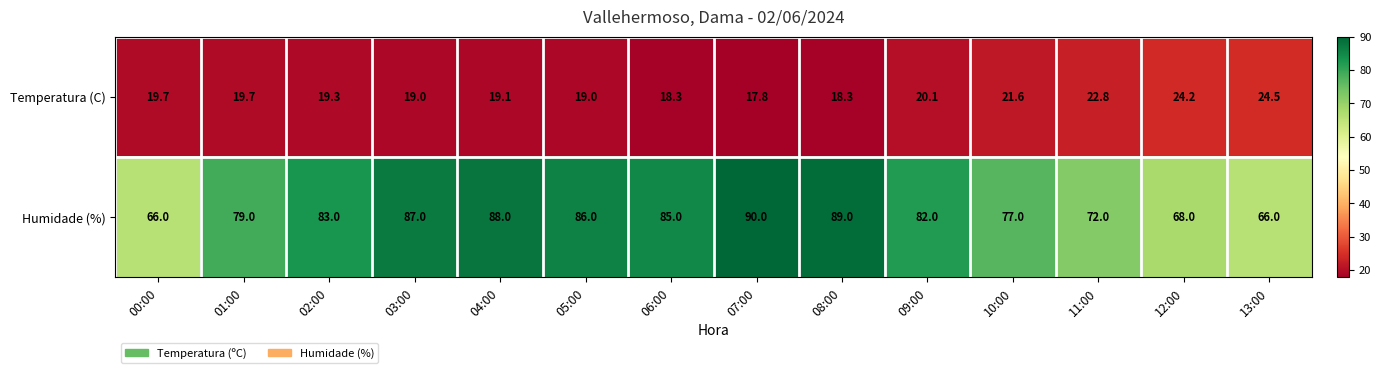

Which series has the largest total across all categories?

Humidade (%)